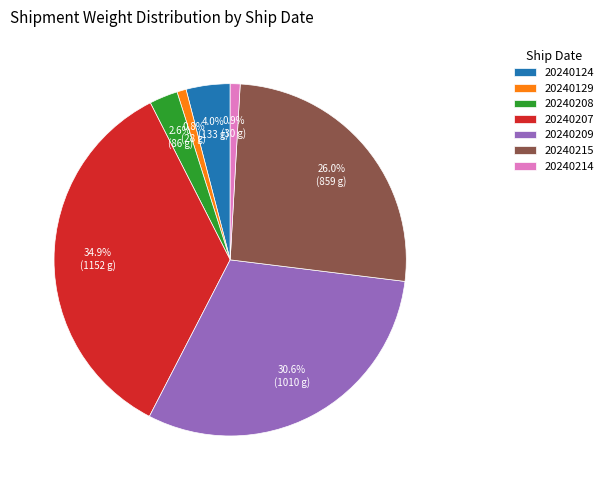

Between 20240207 and 20240124, which is larger?

20240207